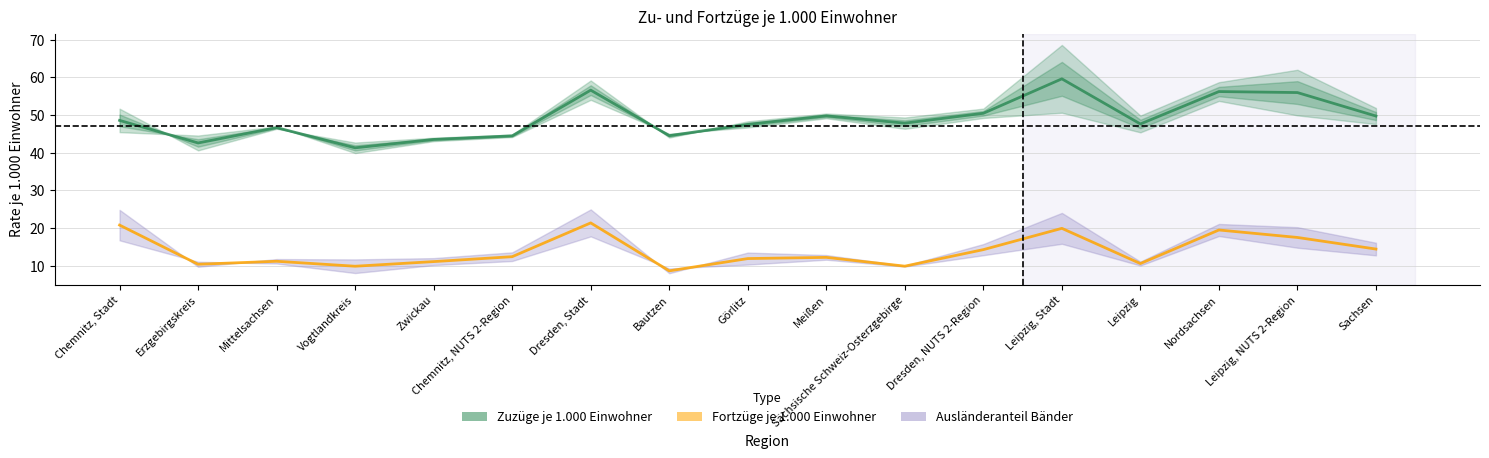

True or false: Fortzüge je 1.000 Einwohner and Zuzüge Ausländer je 1.000 E cross at least once.

False